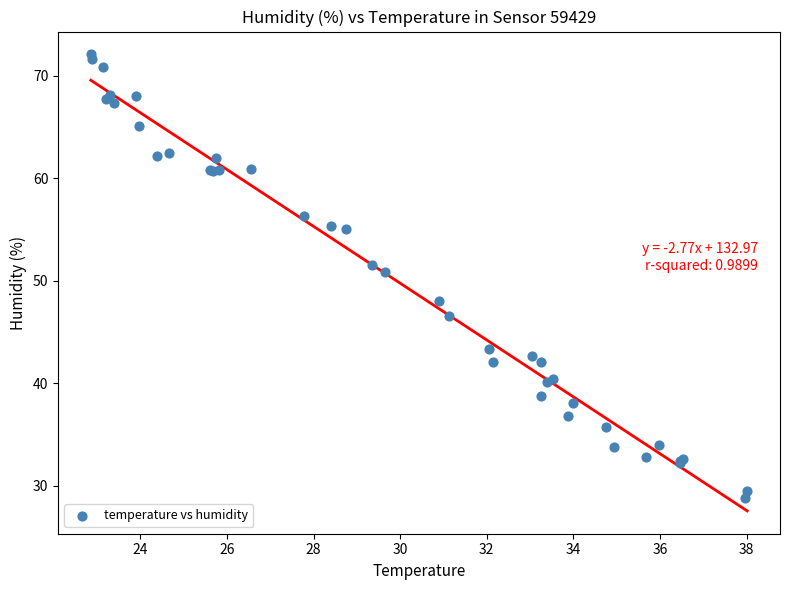

What Y value in the scatter plot is closest to 50?

50.8